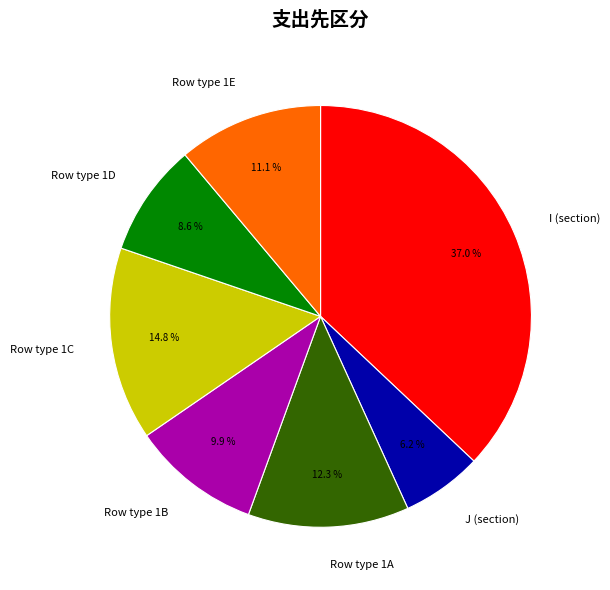

Is J (section) the majority of the pie?

No